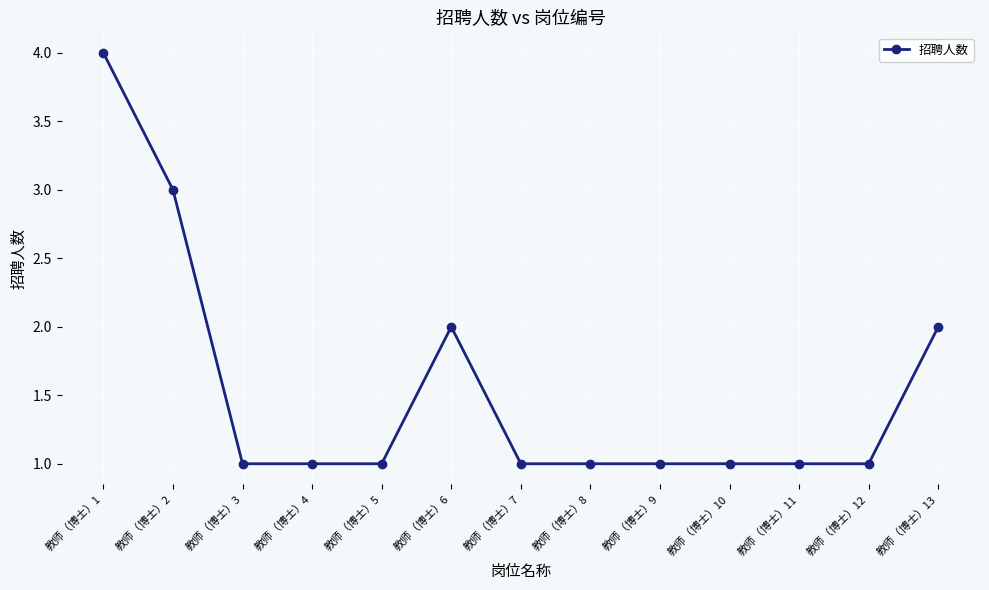

How many series are shown in this chart?

1